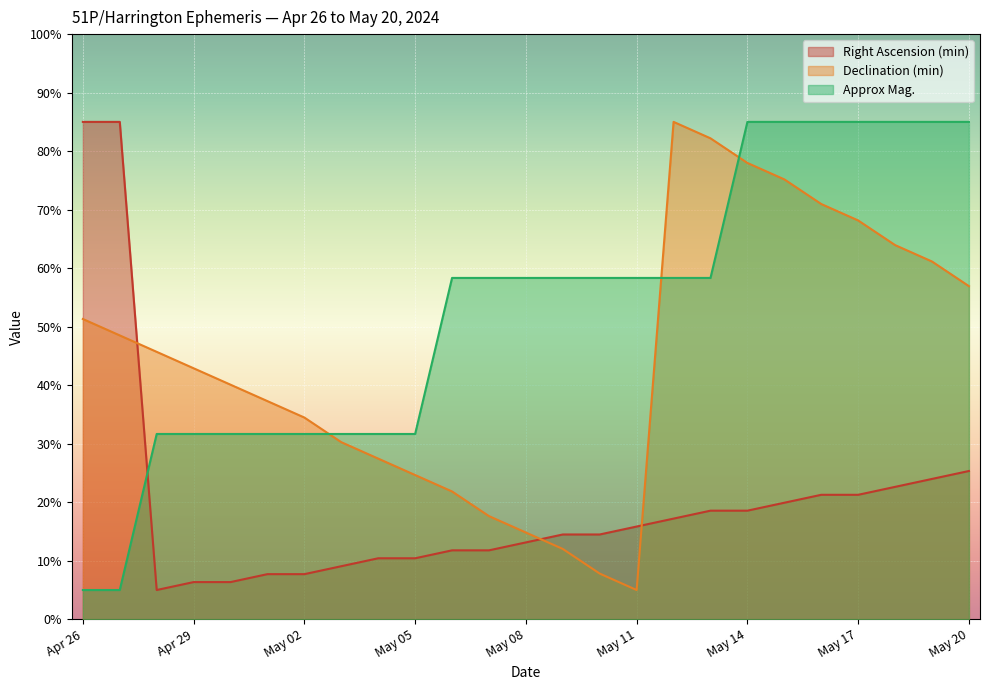

Which series has the widest spread of values?

Right Ascension (min)